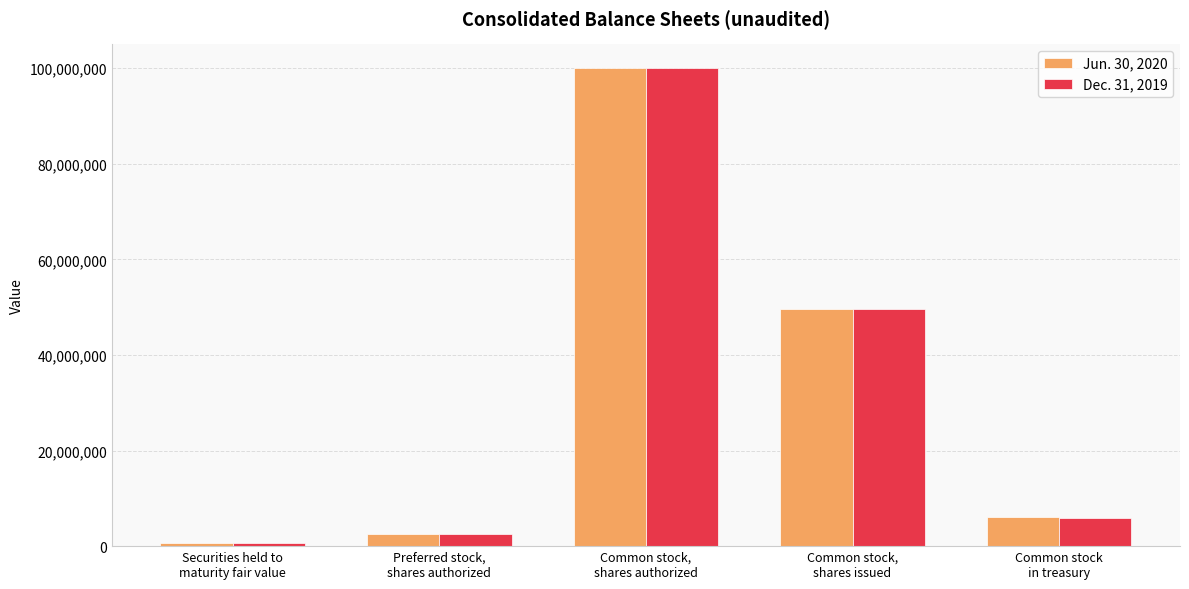

What value does the Jun. 30, 2020 series have at Common stock
in treasury?

6043143